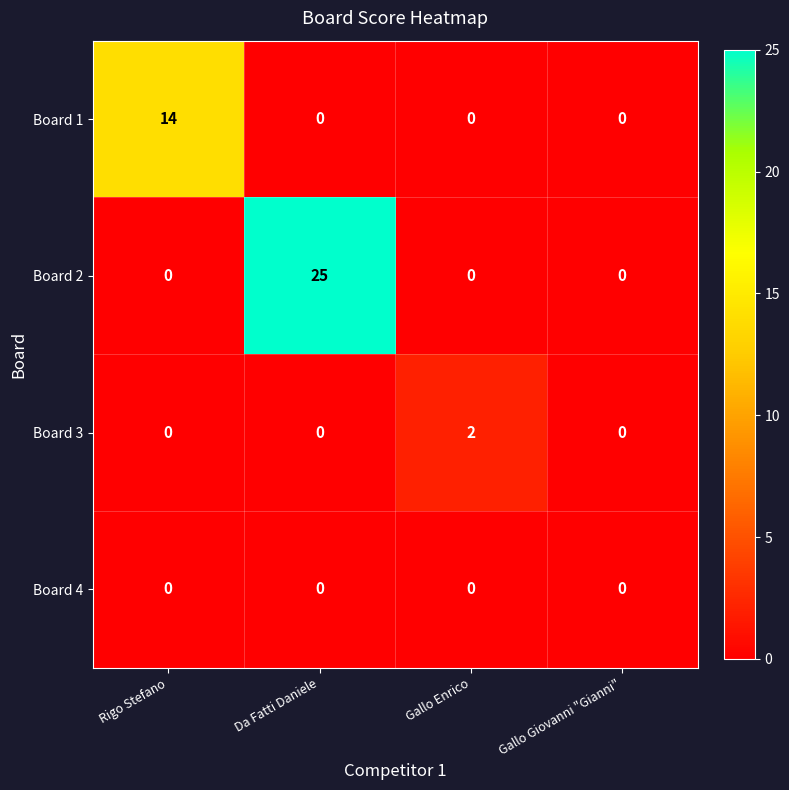

Which series has the widest spread of values?

Board 2